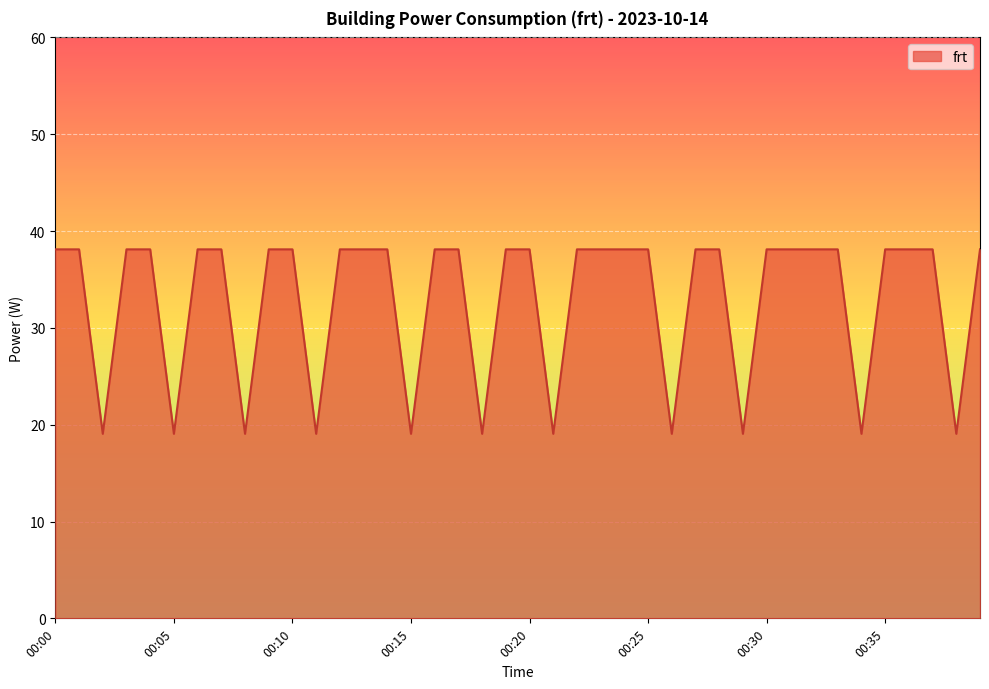

What is the difference between the maximum and minimum values?

19.1